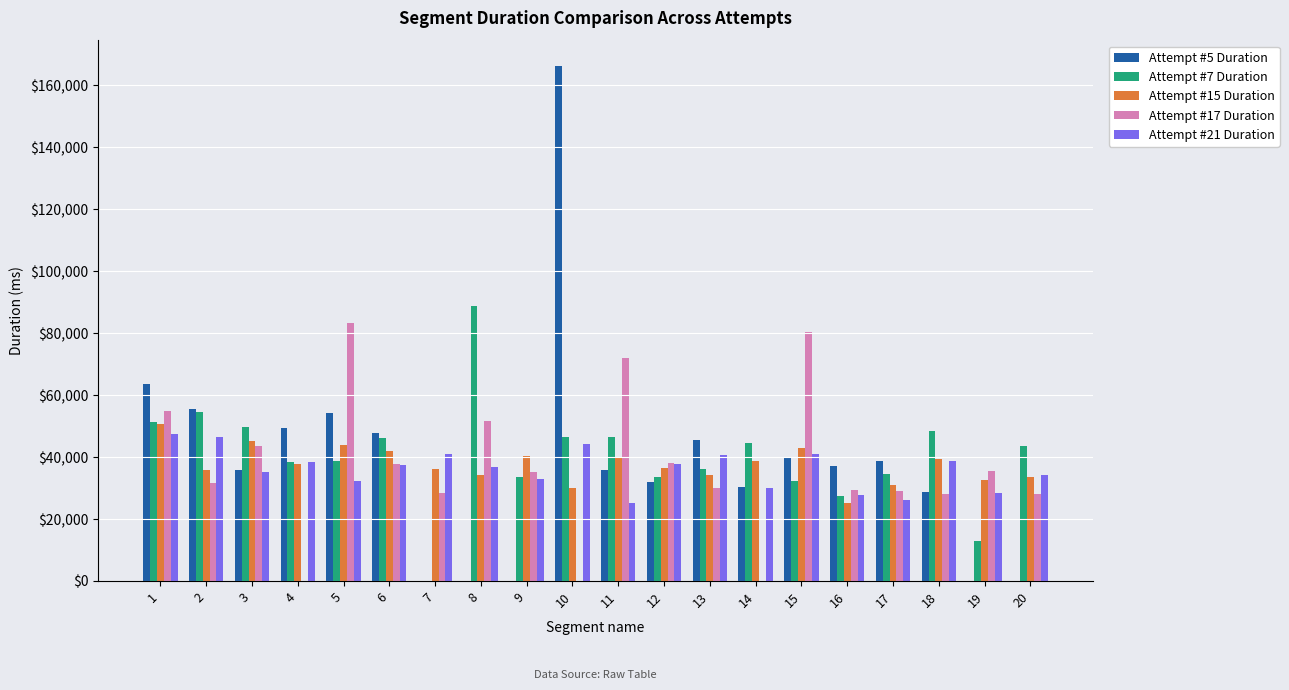

Which series changed the most between 11 and 12?

Attempt #17 Duration